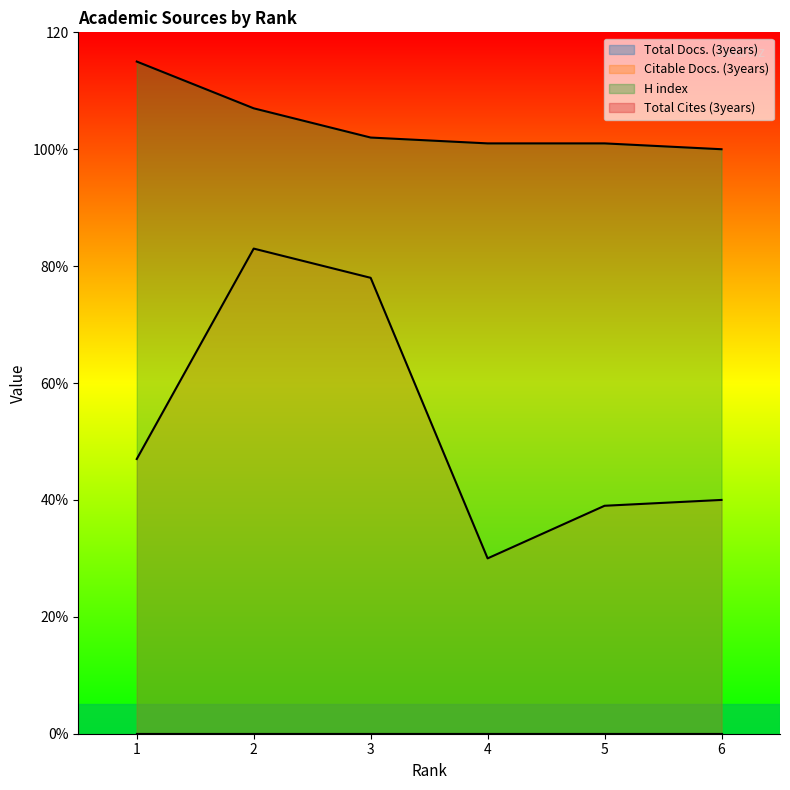

Which label corresponds to the largest value in the chart?

1